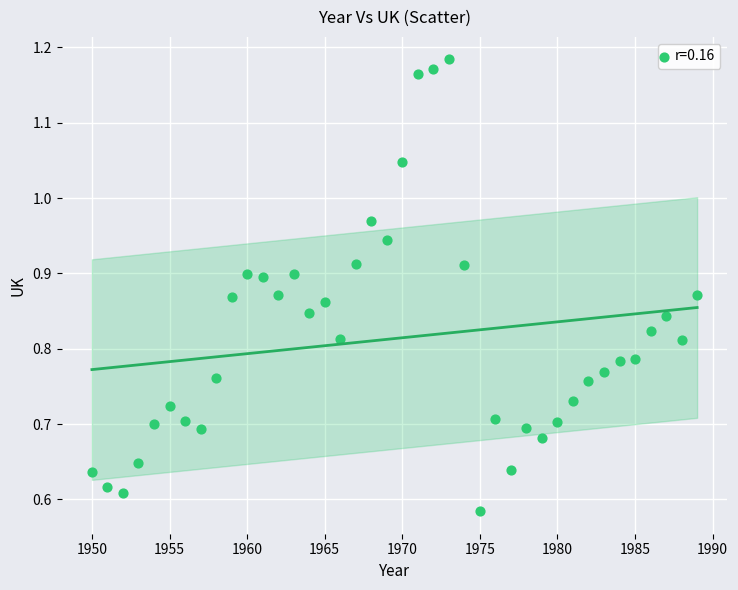

What is the range of X values (max minus min)?

39.0